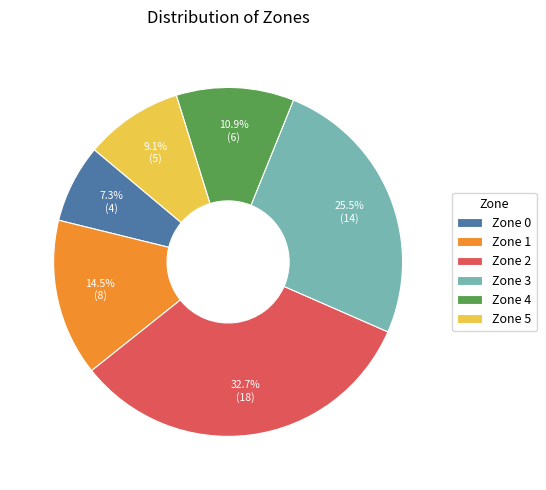

What portion of the pie excludes Zone 0?

92.7%